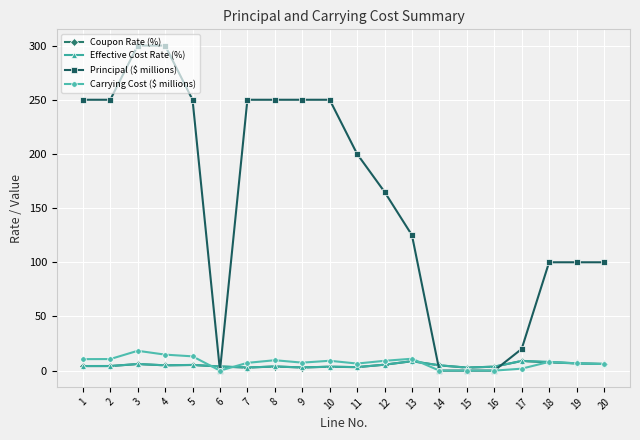

Which series has the largest total across all categories?

Principal ($ millions)